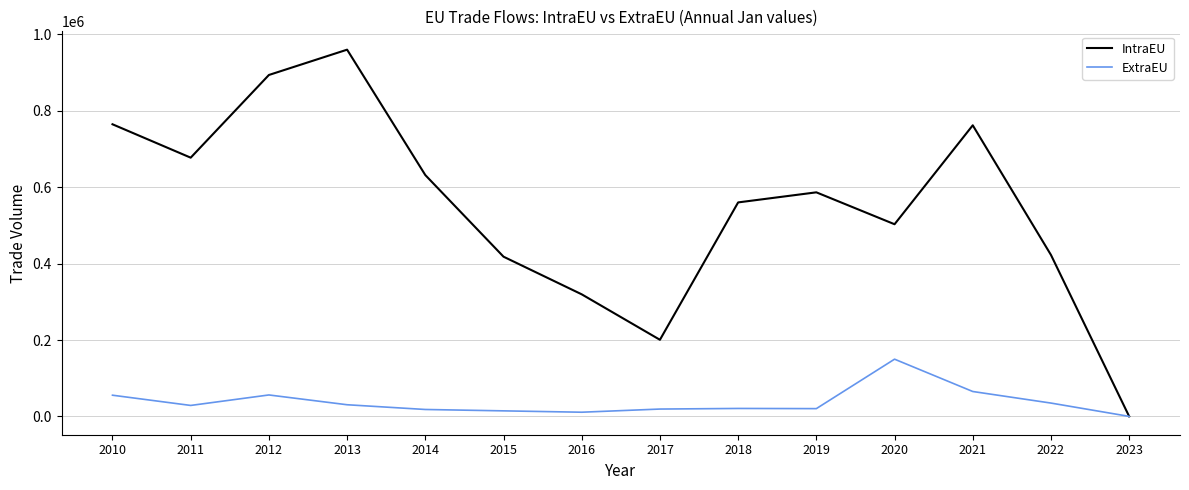

At which label is ExtraEU closest to 74902?

2021